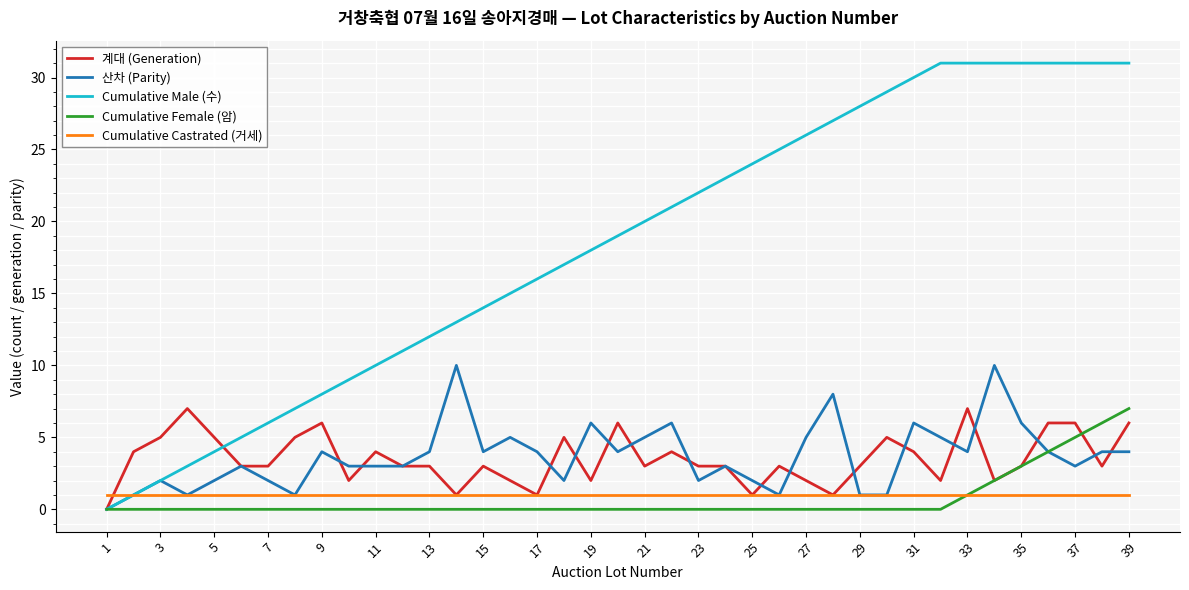

Count the number of data series in this chart.

5